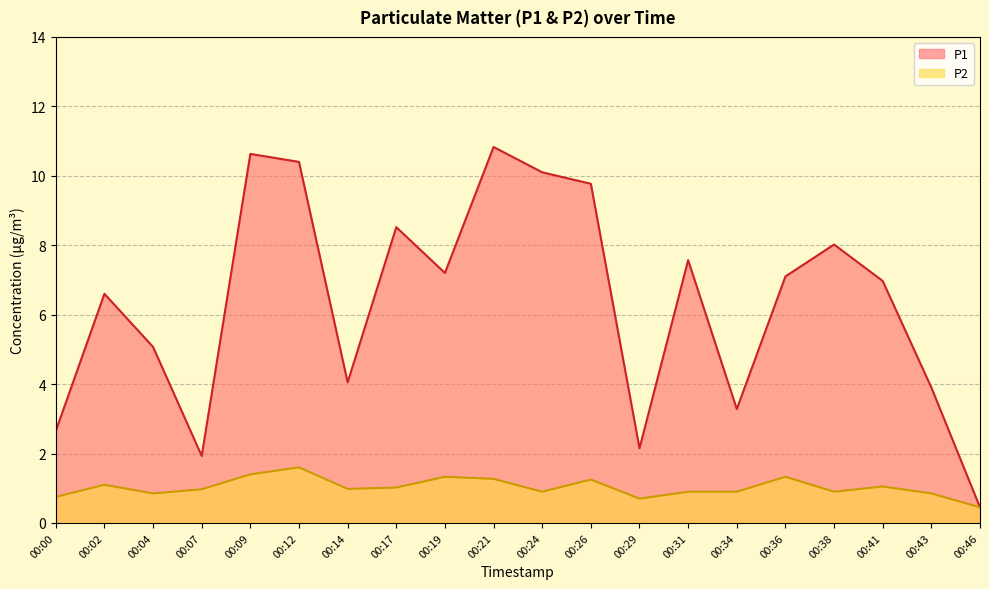

Where is the first local maximum for P1?

00:02